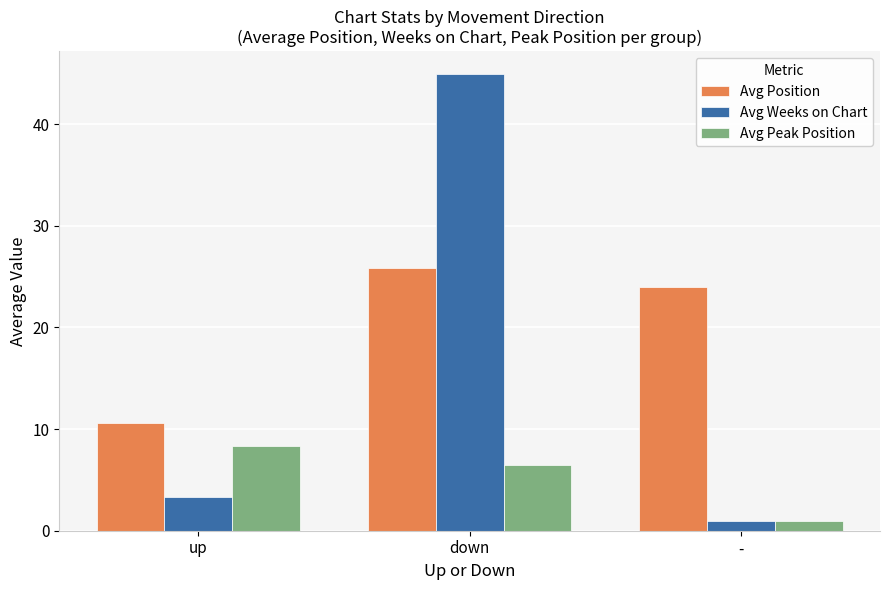

Reading left to right, transcribe all the data shown in this chart.

Avg Position: 10.6	25.9	24.0
Avg Weeks on Chart: 3.3	44.9	1.0
Avg Peak Position: 8.3	6.4	1.0